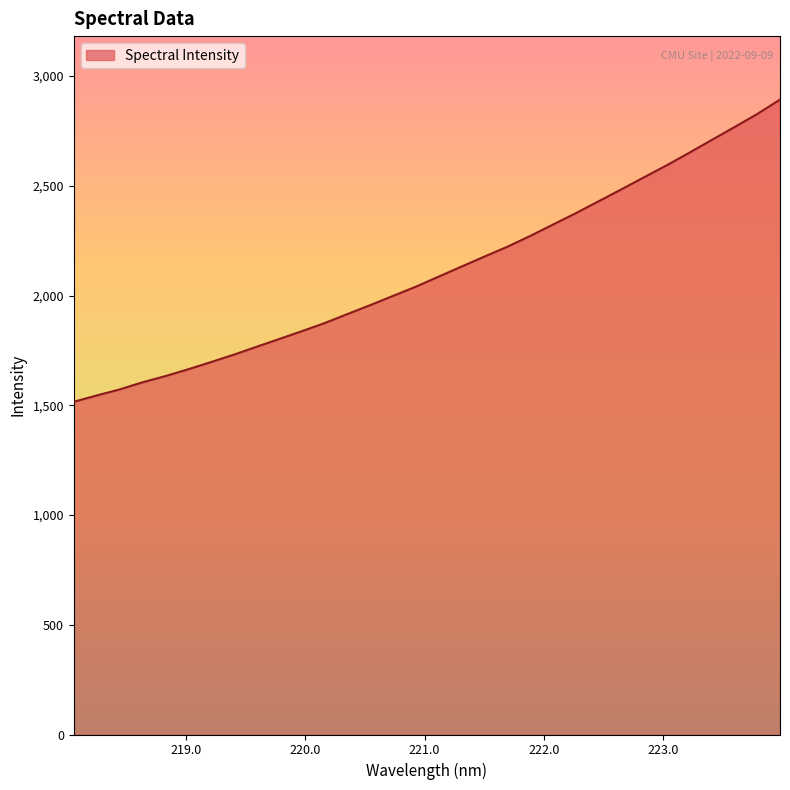

What is the greatest value displayed?

2892.9